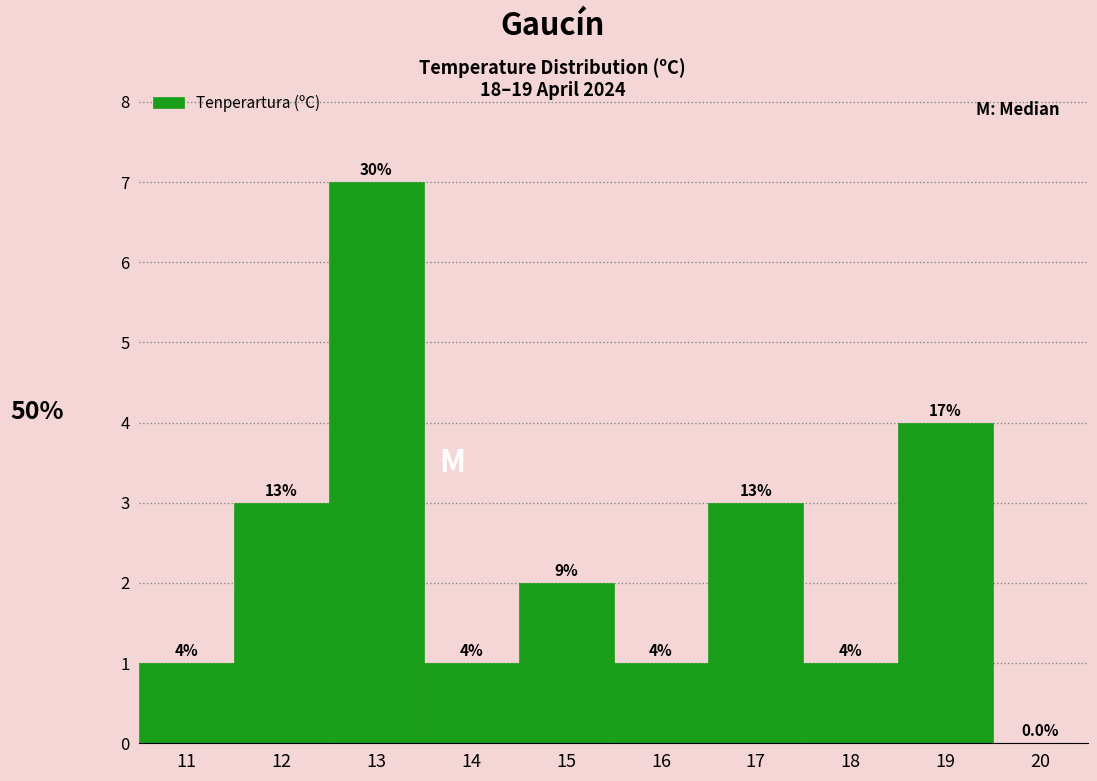

Reading left to right, list all the values displayed in this chart.

11=1	12=3	13=7	14=1	15=2	16=1	17=3	18=1	19=4	20=0